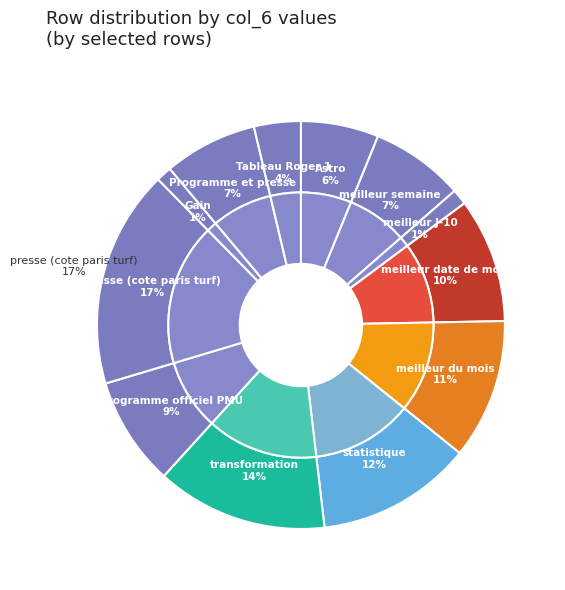

The meilleur J-10 slice represents 13% of the pie. True or false?

False